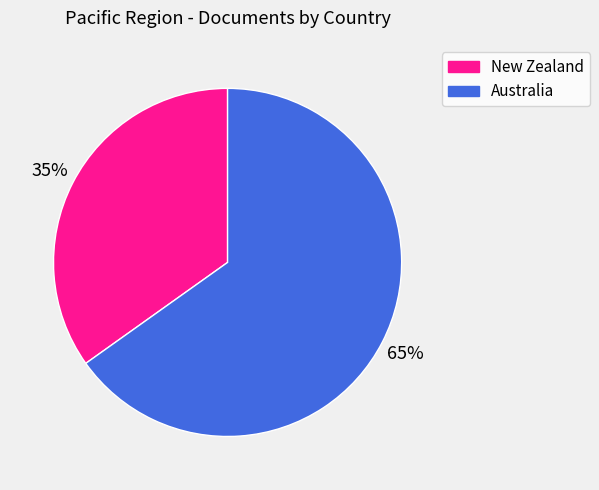

Approximately how many times larger is the value at New Zealand compared to Australia?

0.5